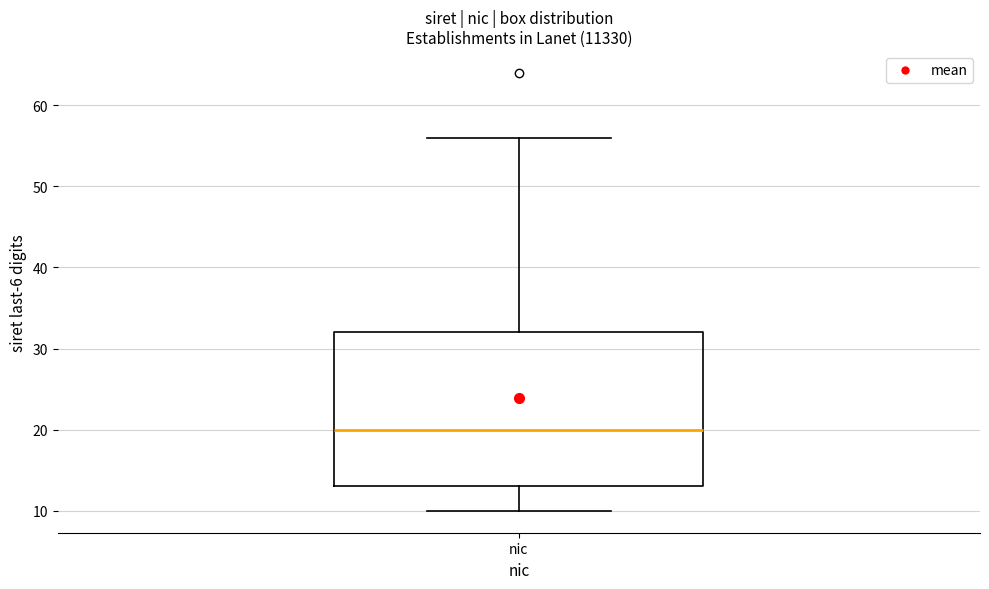

Where is the upper edge of the box for nic on the y-axis? The values are not printed on the chart, so give them approximately, as read against the axis.

32